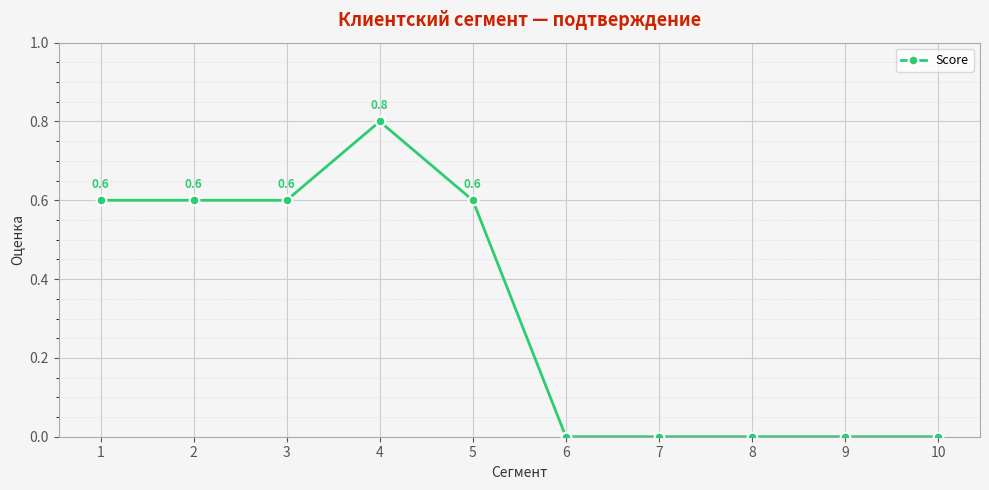

Count the values in the range 0 to 1.

10